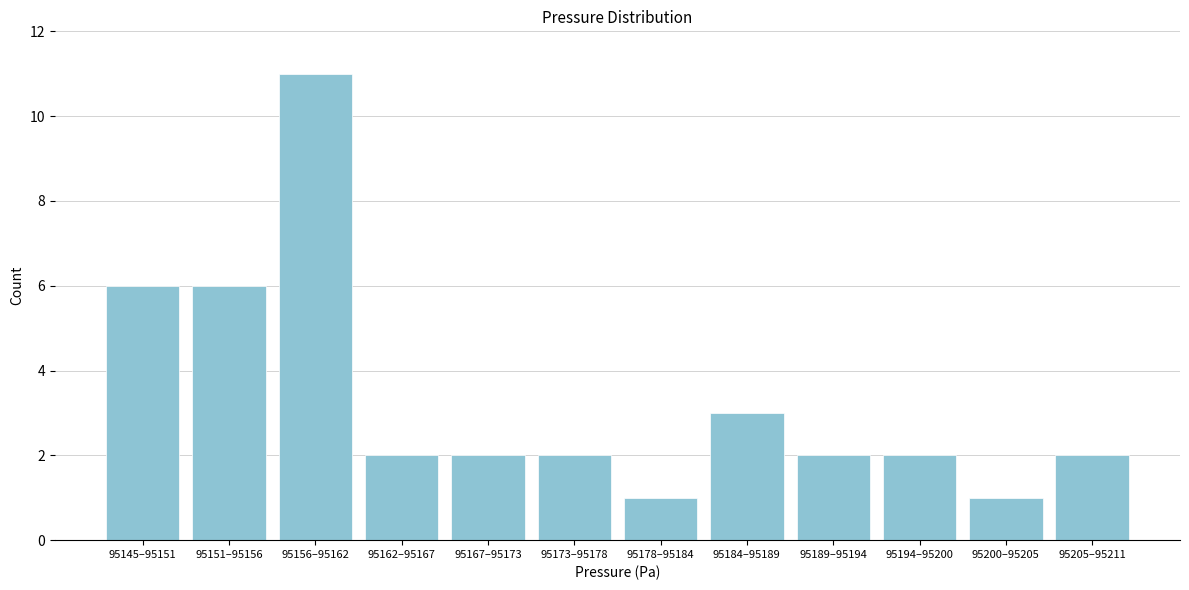

Reading left to right, transcribe all the data shown in this chart.

95145–95151=6	95151–95156=6	95156–95162=11	95162–95167=2	95167–95173=2	95173–95178=2	95178–95184=1	95184–95189=3	95189–95194=2	95194–95200=2	95200–95205=1	95205–95211=2